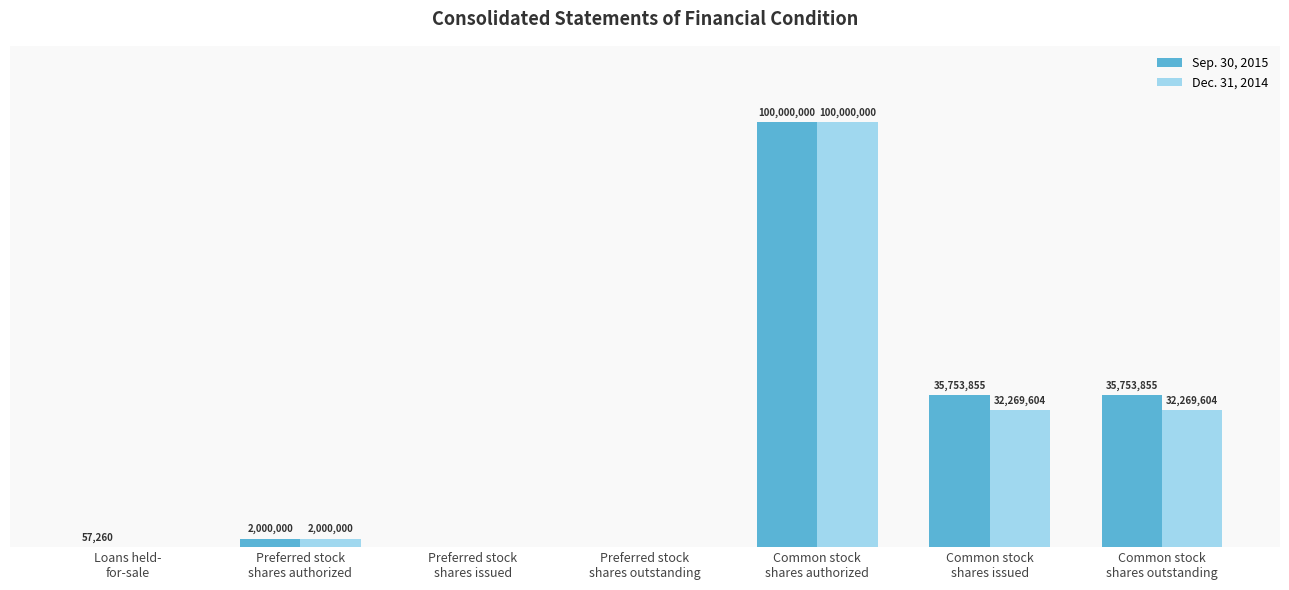

What are all the series names shown in the legend?

Sep. 30, 2015, Dec. 31, 2014